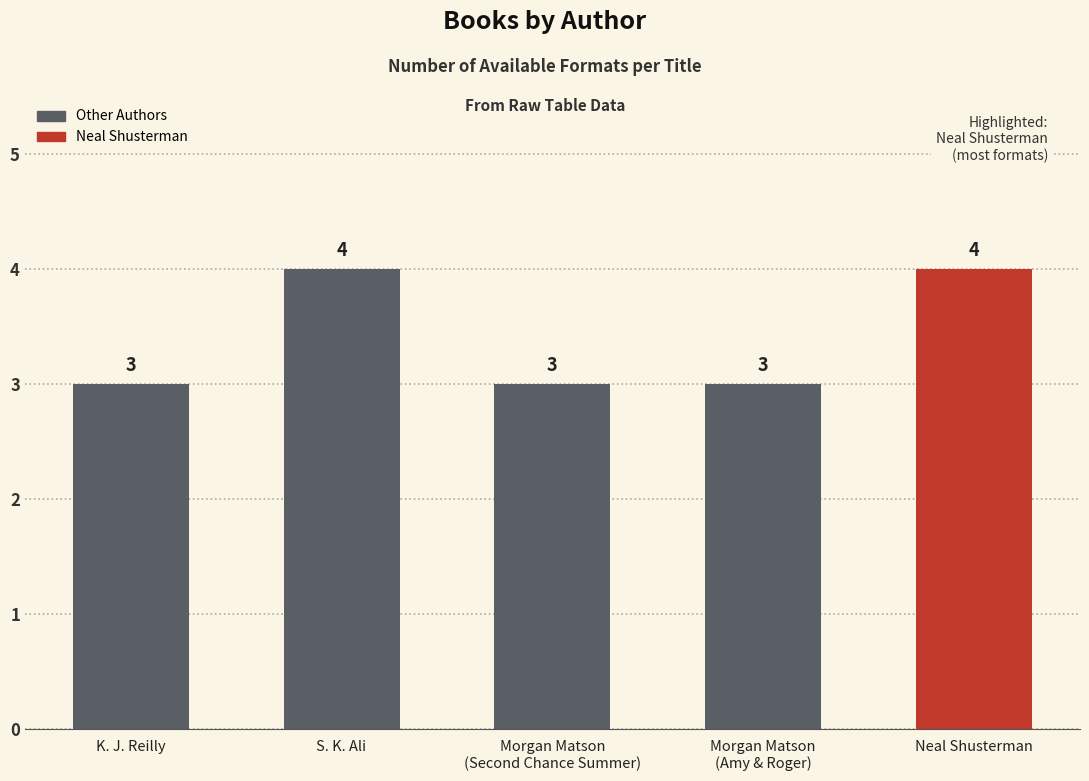

Does the chart contain stacked bars?

No